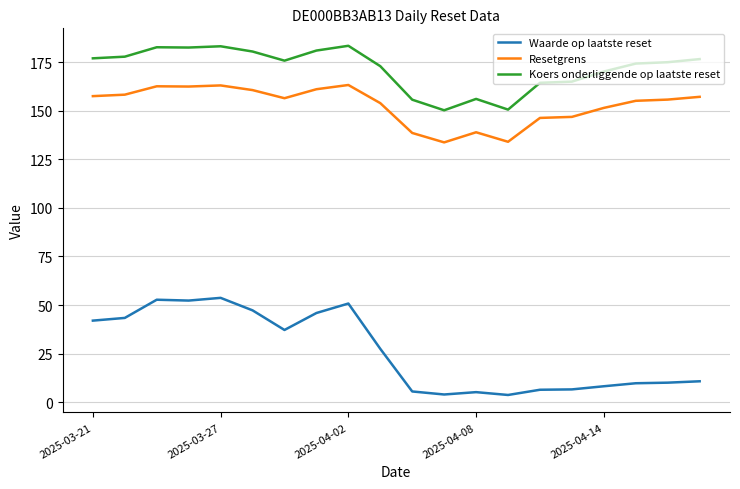

Which series has the largest total across all categories?

Koers onderliggende op laatste reset